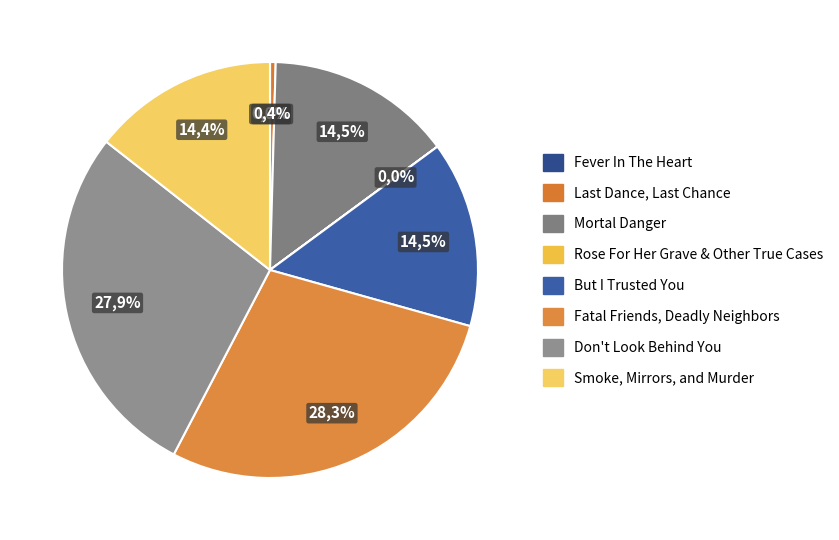

Between Smoke, Mirrors, and Murder and Fever In The Heart, which is larger?

Smoke, Mirrors, and Murder